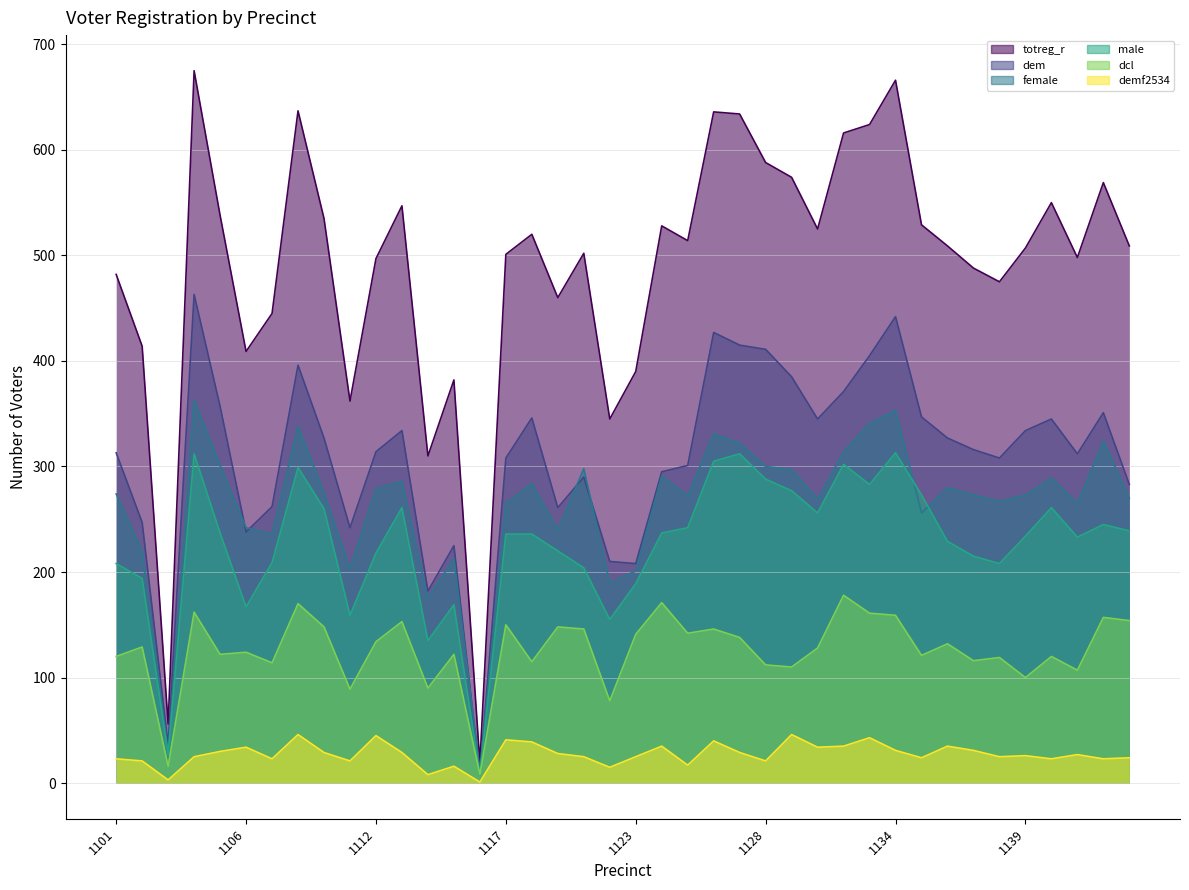

In dcl, how many points are lower than both neighbors (excluding endpoints)?

14